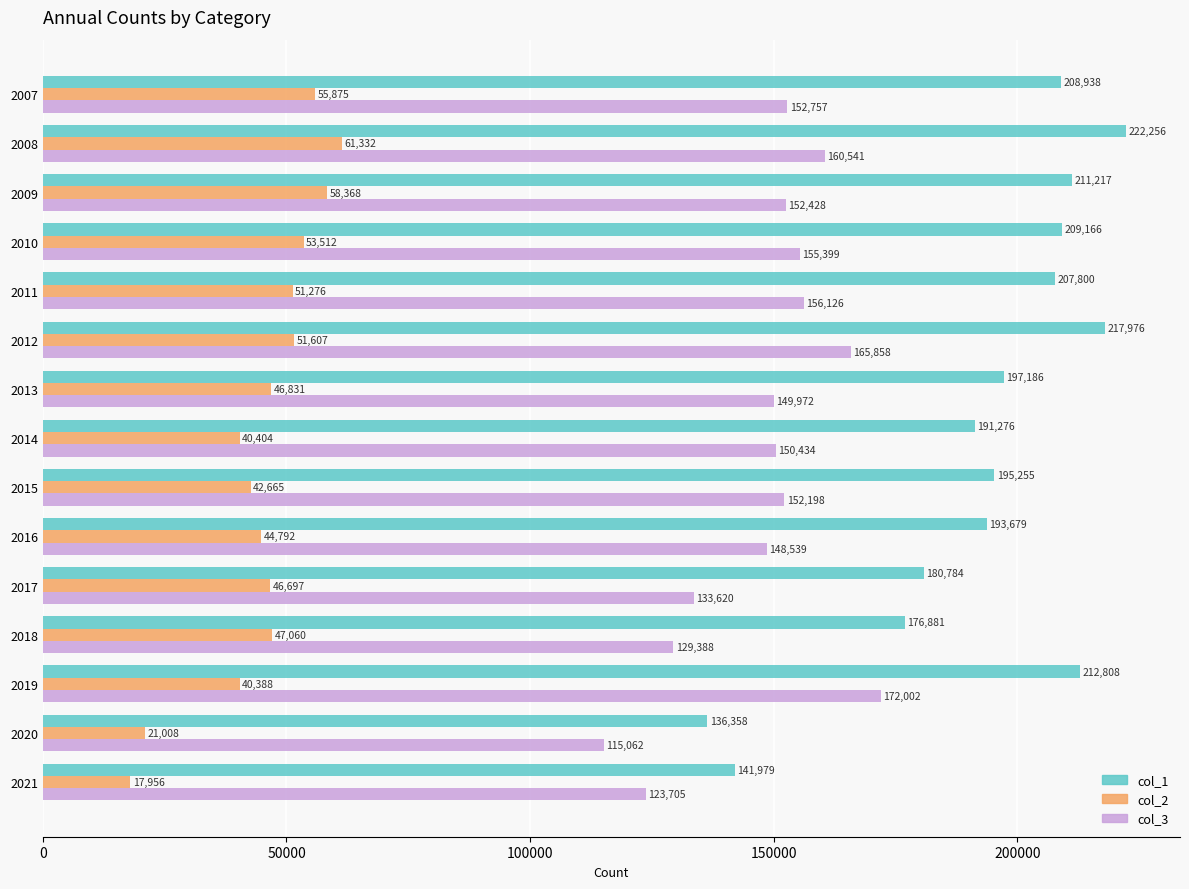

What is the minimum value for col_2?

17956